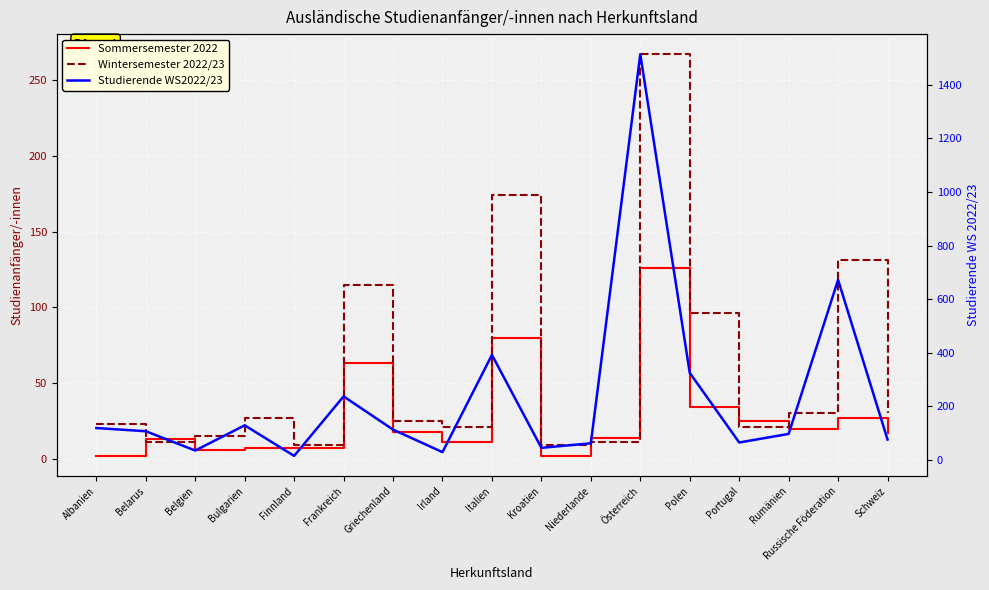

How many data points in Sommersemester 2022 are above 17?

8